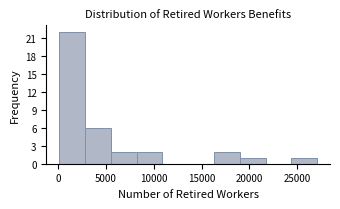

Reading left to right, transcribe this chart: for each bar, give the range it covers on the x-axis and its height. Neither the bar edges nor the heights are printed on the chart, so give them approximately, as read against the axes.

0 to 3000: 22
3000 to 5500: 6
5500 to 8000: 2
8000 to 11000: 2
11000 to 13500: 0
13500 to 16500: 0
16500 to 19000: 2
19000 to 21500: 1
21500 to 24500: 0
24500 to 27000: 1